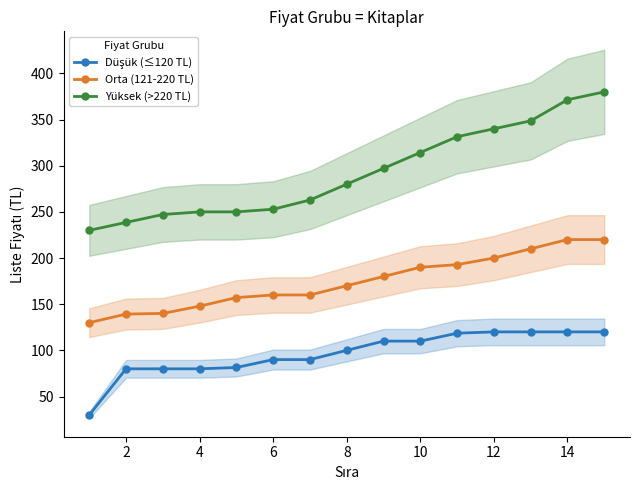

What is the value of the Düşük (≤120 TL) point at the 8th from the left?

100.0